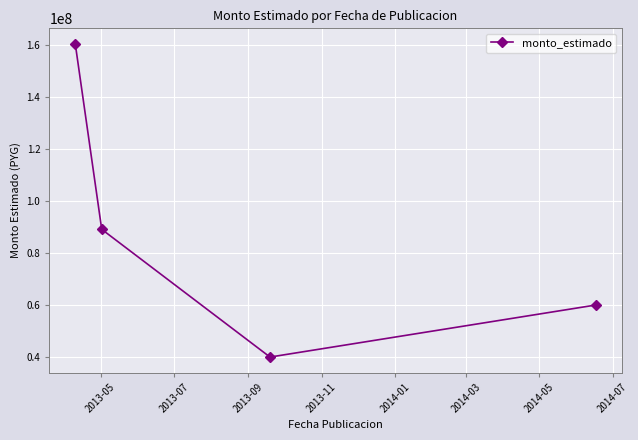

How many data points are less than 89085162?

2